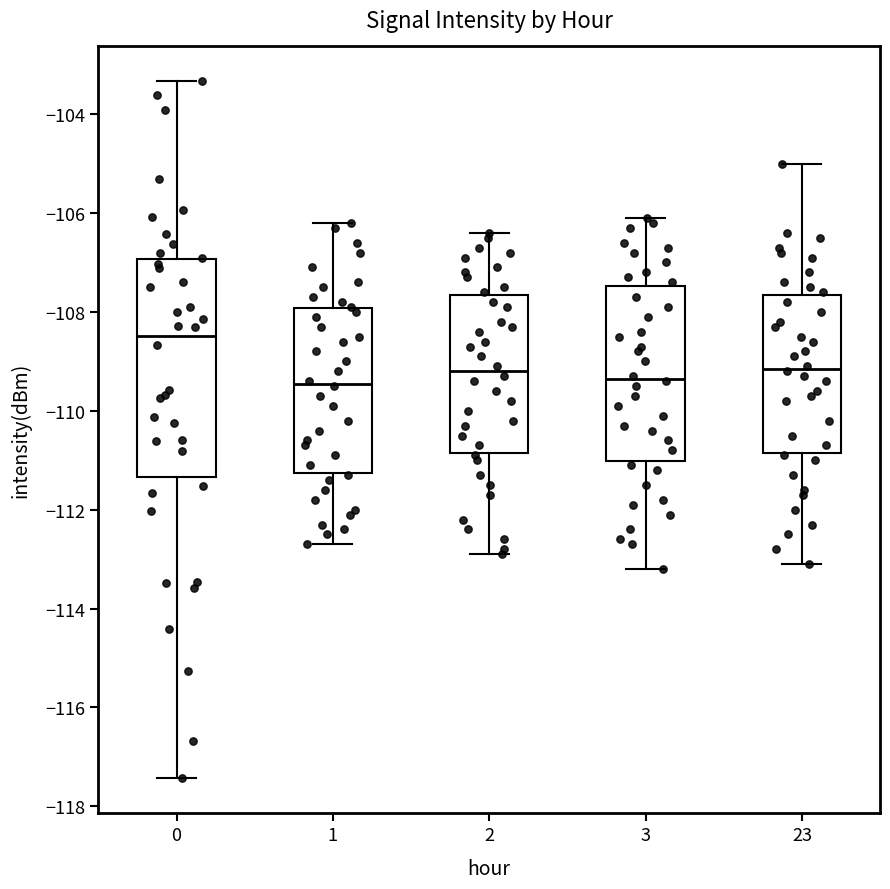

Reading left to right, transcribe this box plot: for each box, give where its median line is, the range the box spans, and where its two whiskers end, as read against the y-axis. The values are not printed on the chart, so give them approximately, as read against the axis.

0: median -108.4, box -111.4 to -107.0, whiskers -117.4 to -103.4
1: median -109.4, box -111.2 to -108.0, whiskers -112.6 to -106.2
2: median -109.2, box -110.8 to -107.6, whiskers -112.8 to -106.4
3: median -109.4, box -111.0 to -107.4, whiskers -113.2 to -106.0
23: median -109.2, box -110.8 to -107.6, whiskers -113.0 to -105.0